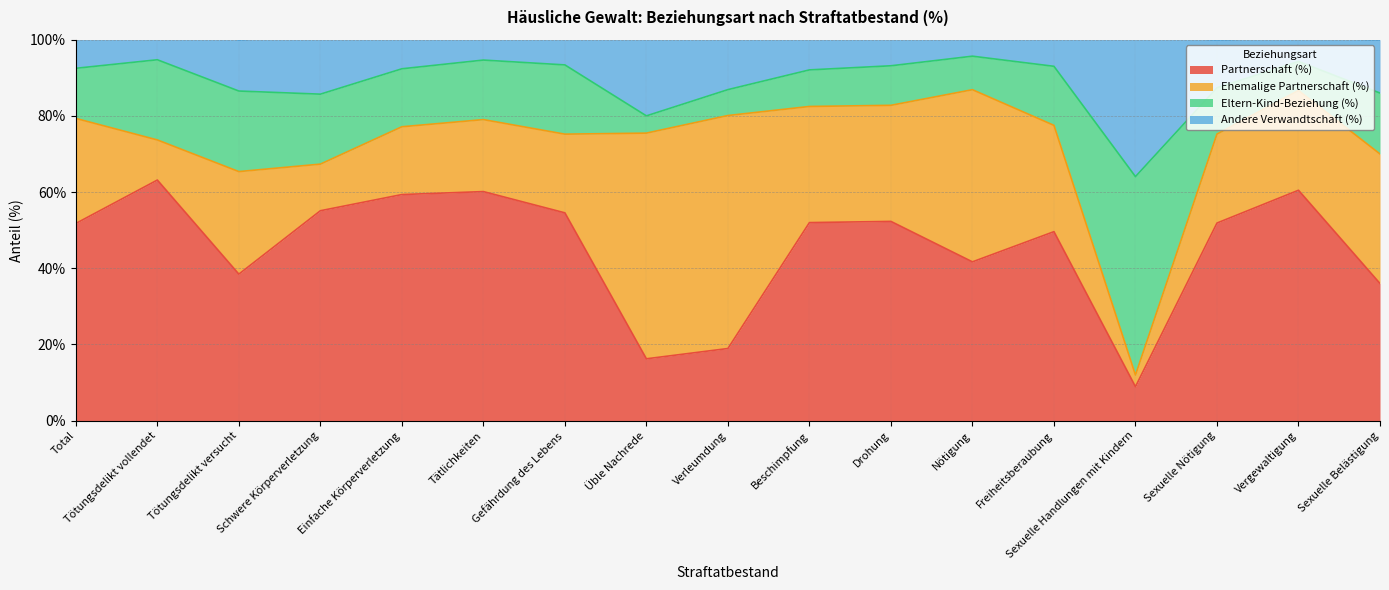

At how many categories does at least one series exceed 34?

17